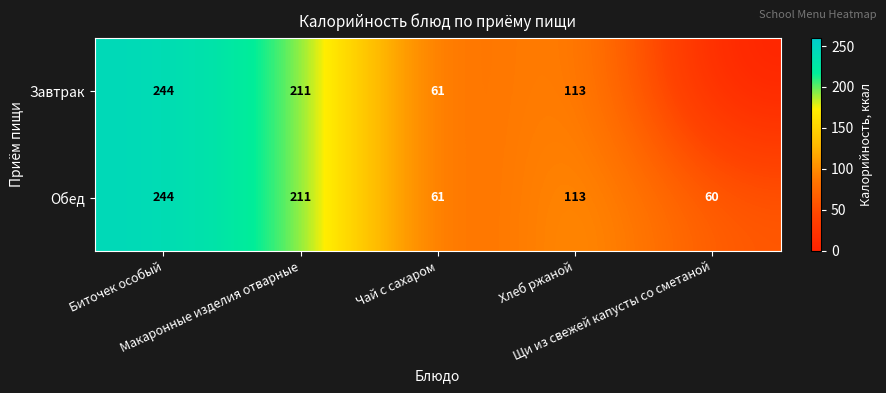

What is the difference between the second highest and second lowest values in the Обед series?

150